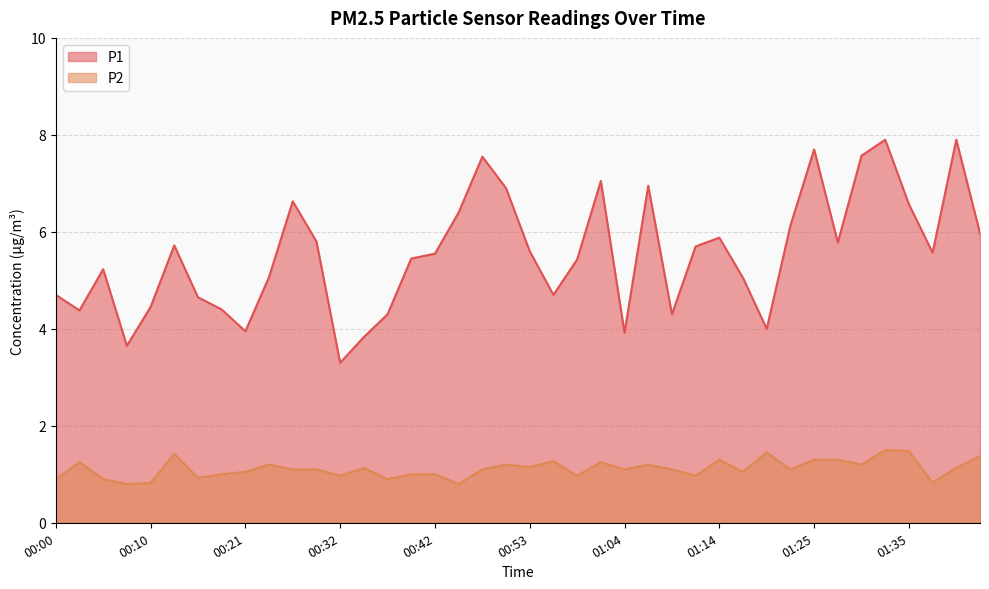

Does the chart have visible grid lines?

Yes